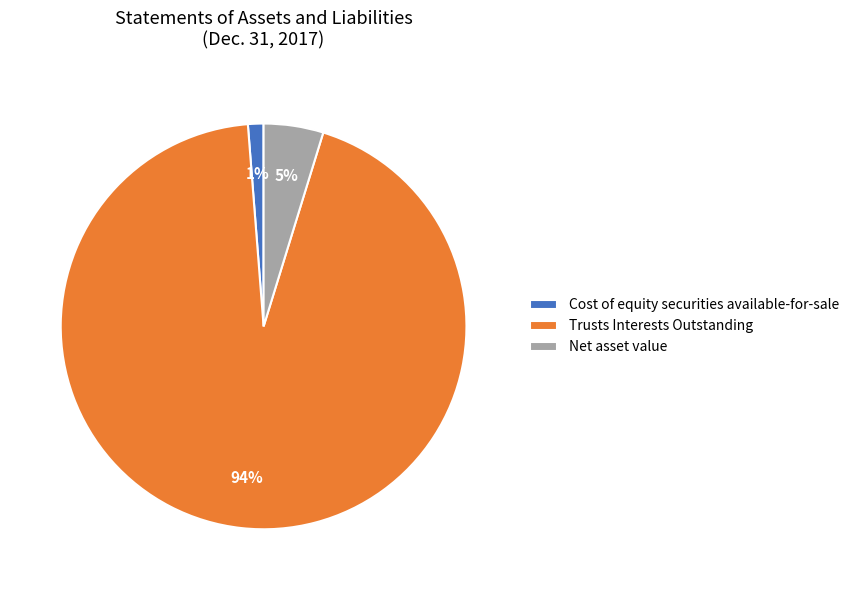

To the nearest percent, what is the average slice percentage?

33%